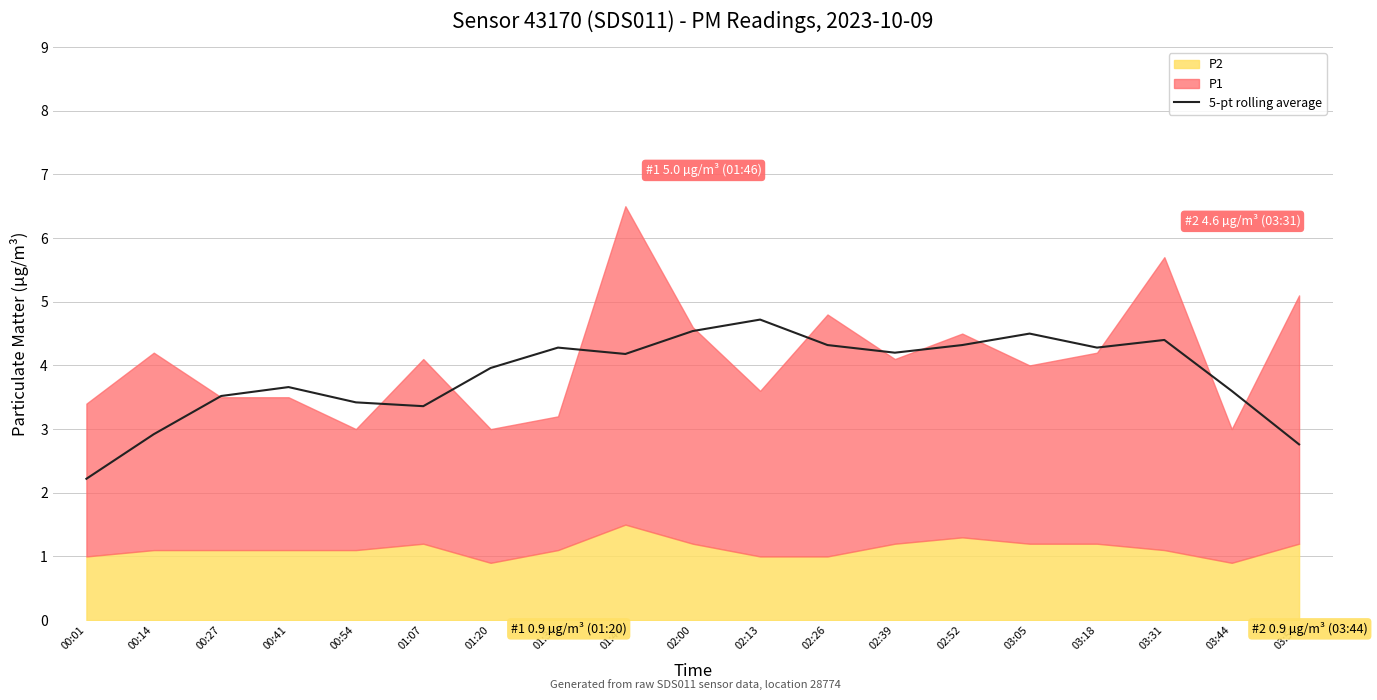

What is the label of the 10th point from the left?

02:00